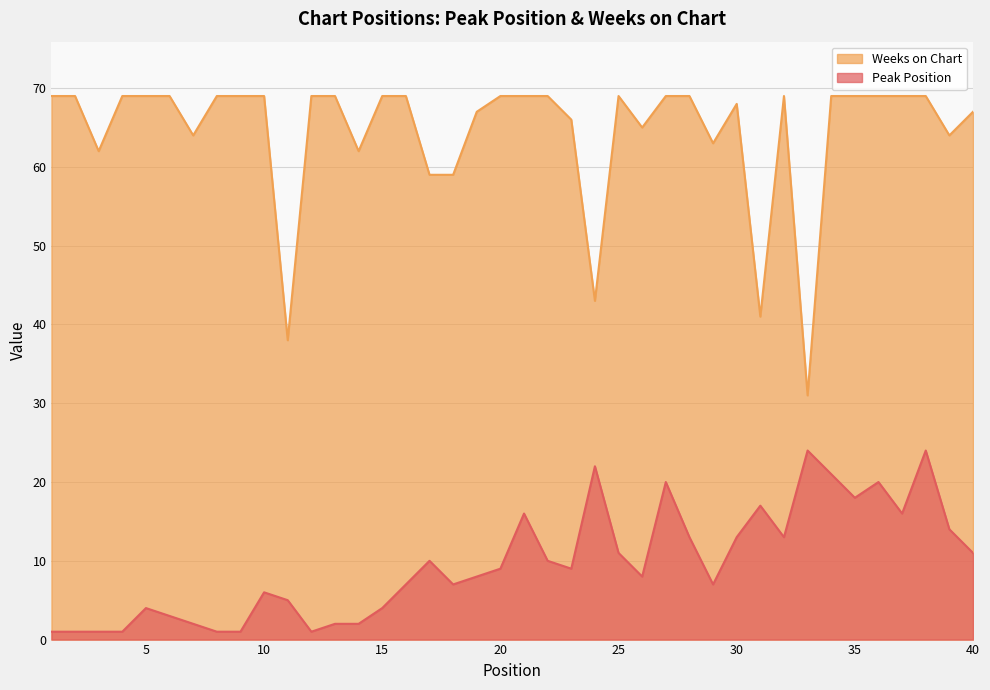

True or false: Peak Position has a value of 7 at 21.

False